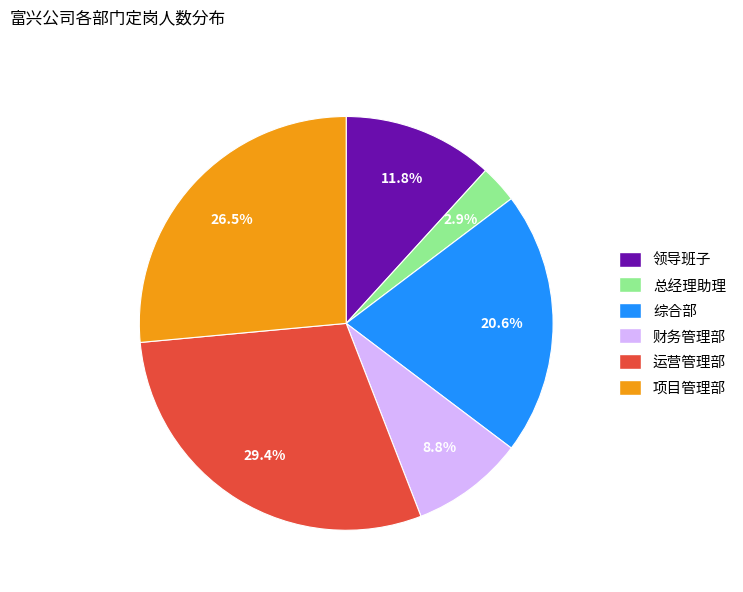

Rank the categories by value from highest to lowest.

运营管理部, 项目管理部, 综合部, 领导班子, 财务管理部, 总经理助理